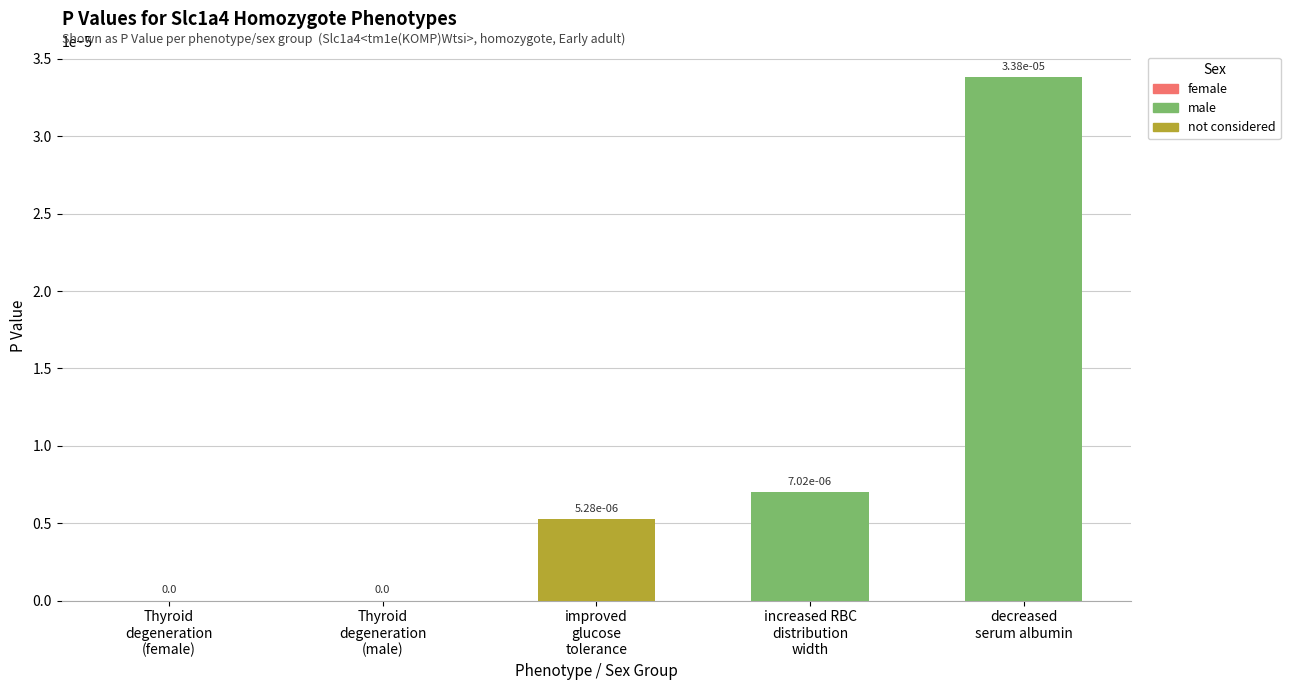

How many values are between 0 and 1?

5